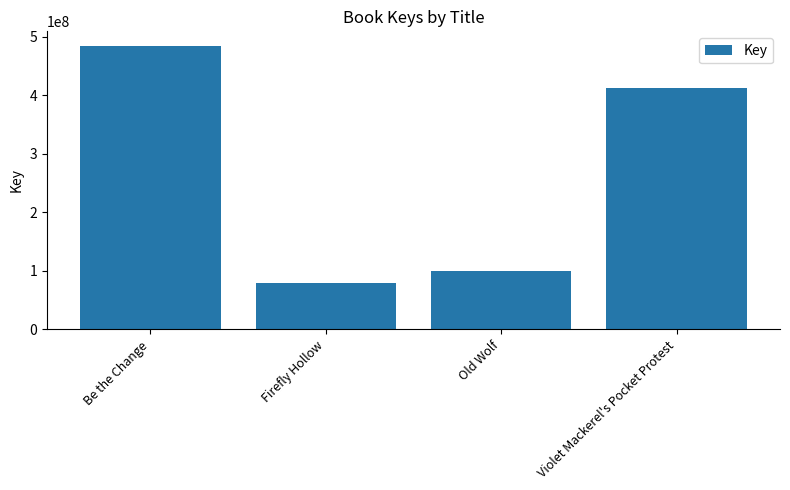

Where does the data first go above 411462008?

Be the Change